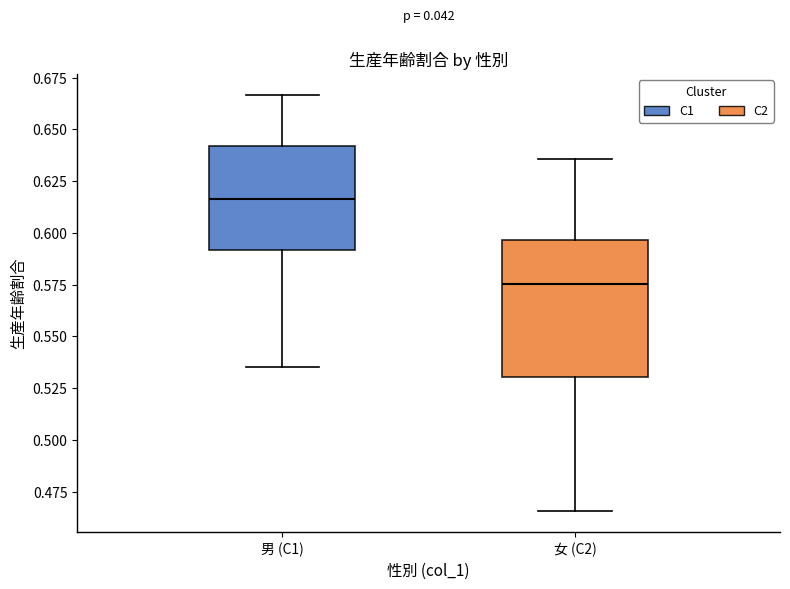

Reading left to right, transcribe this box plot: for each box, give where its median line is, the range the box spans, and where its two whiskers end, as read against the y-axis. The values are not printed on the chart, so give them approximately, as read against the axis.

男 (C1): median 0.615, box 0.590 to 0.640, whiskers 0.535 to 0.665
女 (C2): median 0.575, box 0.530 to 0.595, whiskers 0.465 to 0.635